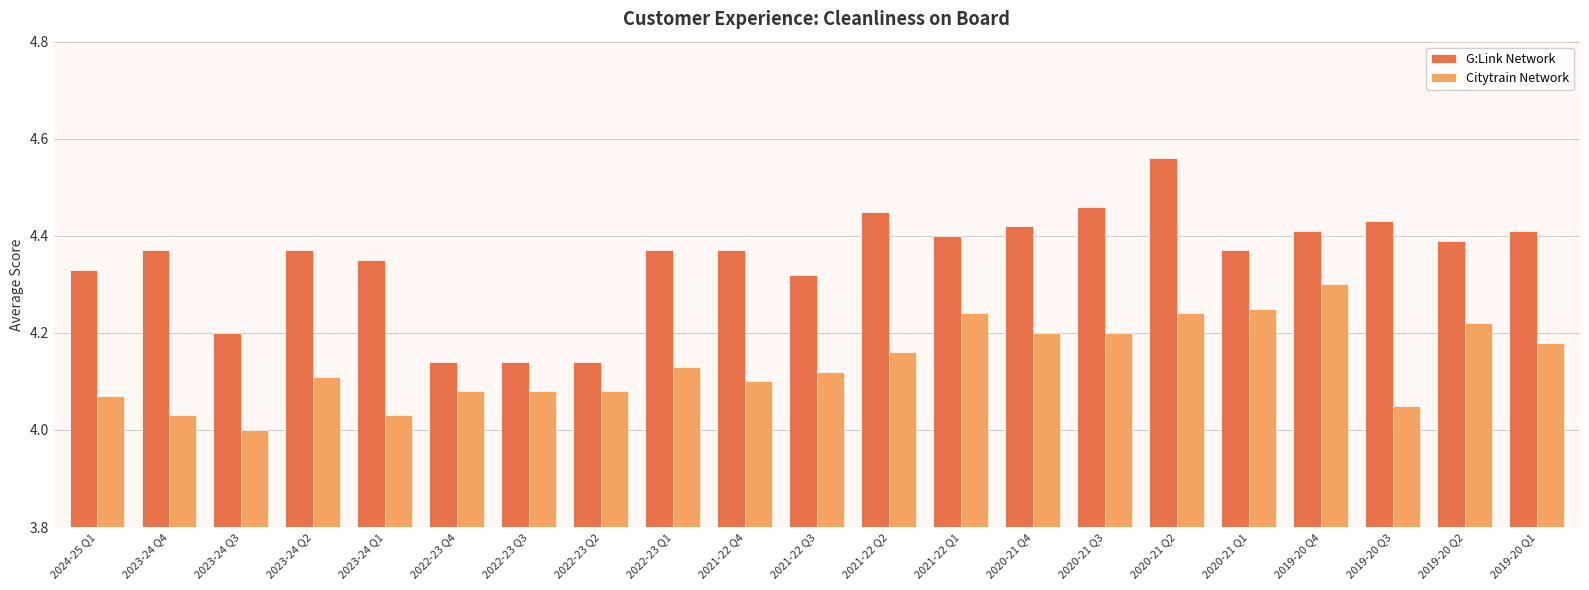

Rank the series by their average value, from lowest to highest.

Citytrain Network, G:Link Network